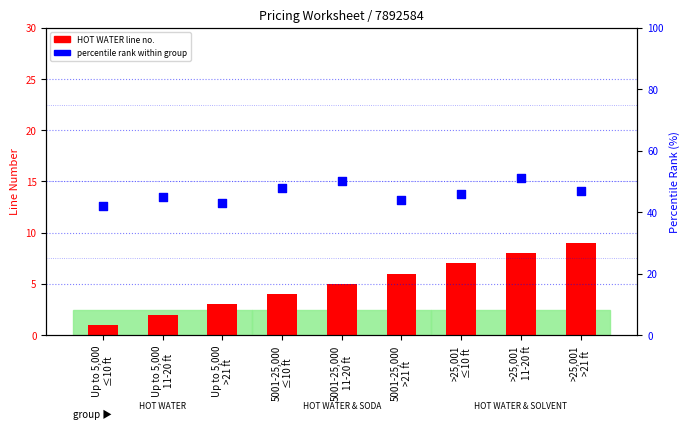

Which series contains the lowest Y value?

line number (HOT WATER)